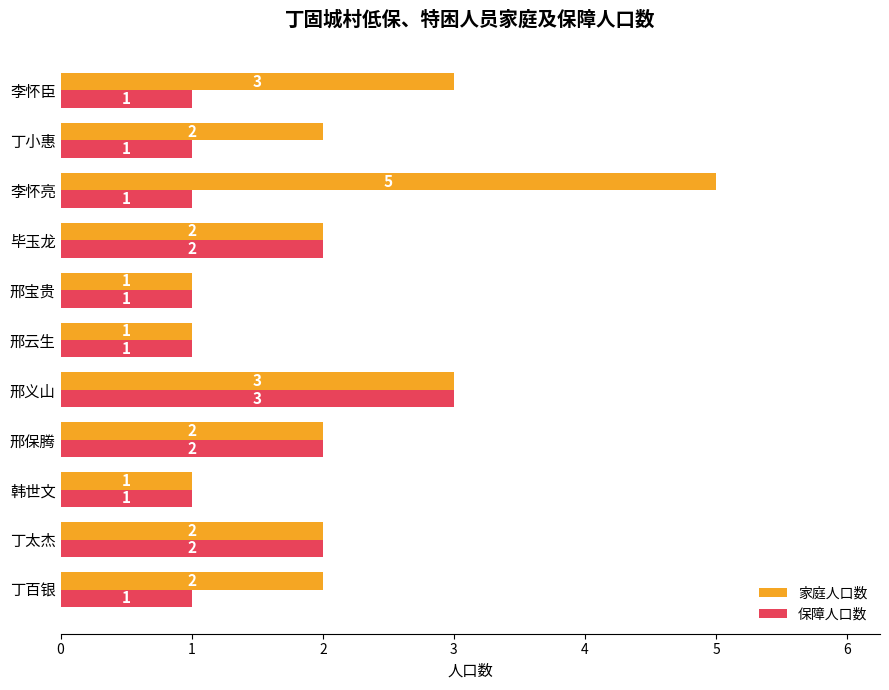

Is the value of 保障人口数 at 李怀亮 greater than the value of 家庭人口数 at 毕玉龙?

No